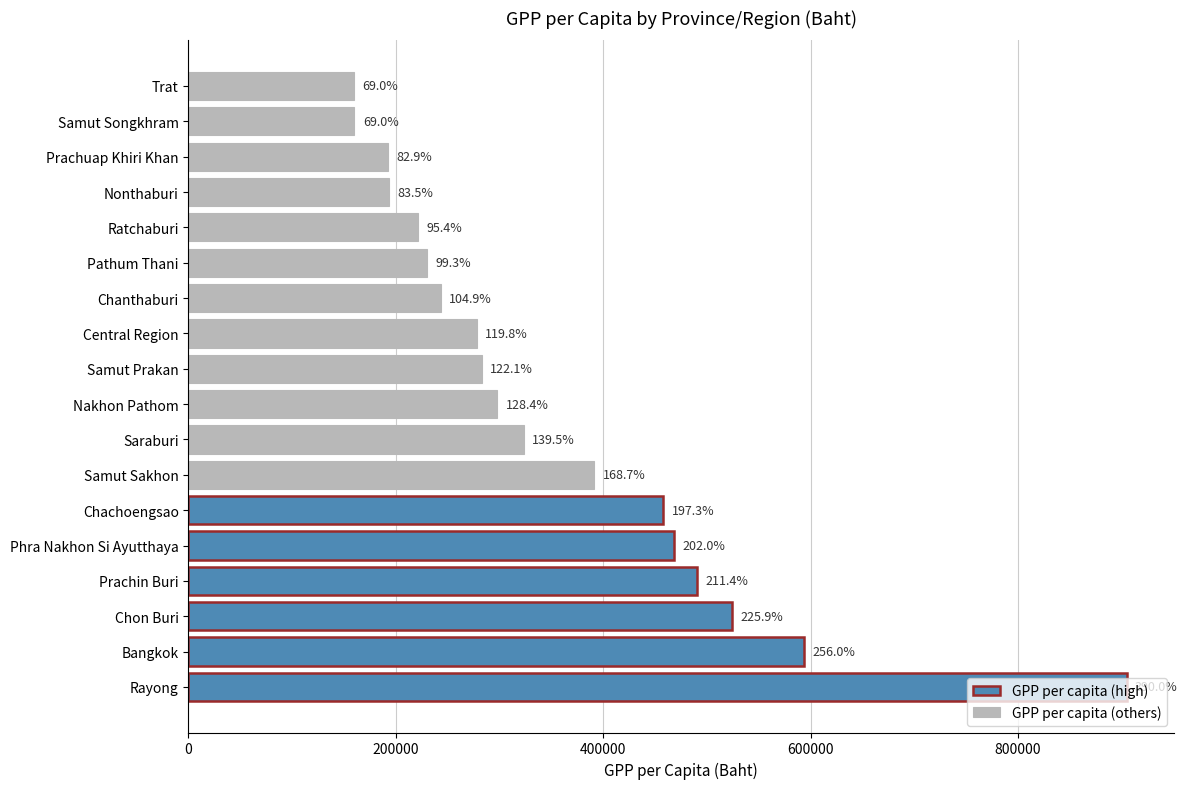

The value at Nonthaburi is 344240. True or false?

False